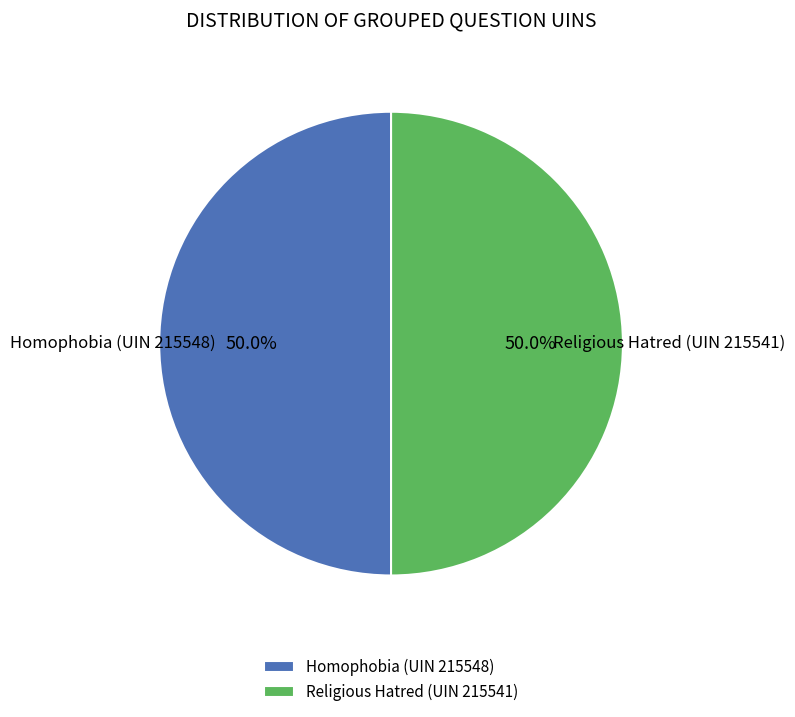

Count the number of slices in the pie.

2